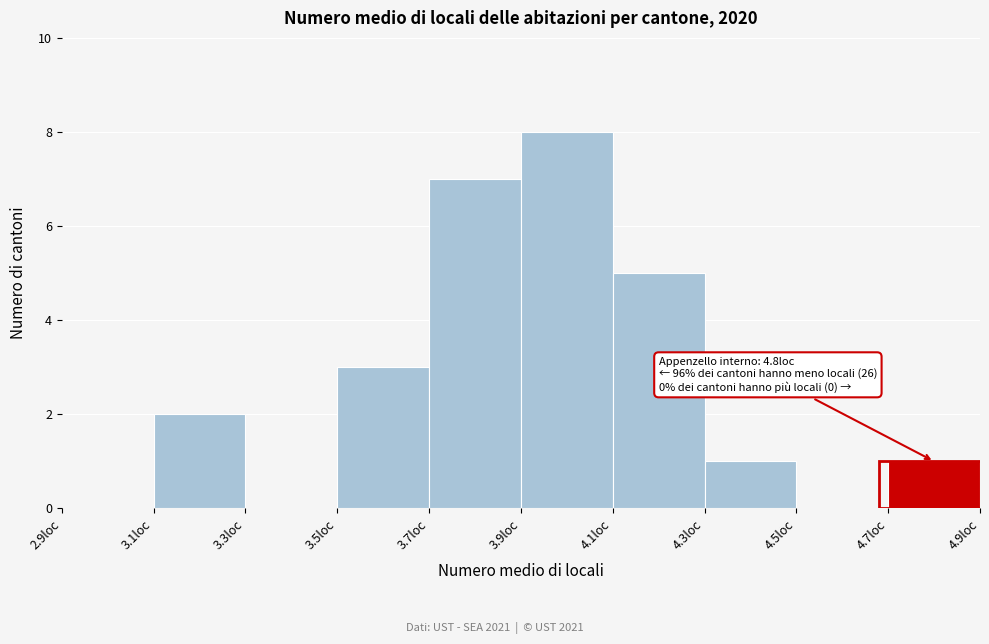

Which range on the x-axis has the tallest bar?

3.9 to 4.1